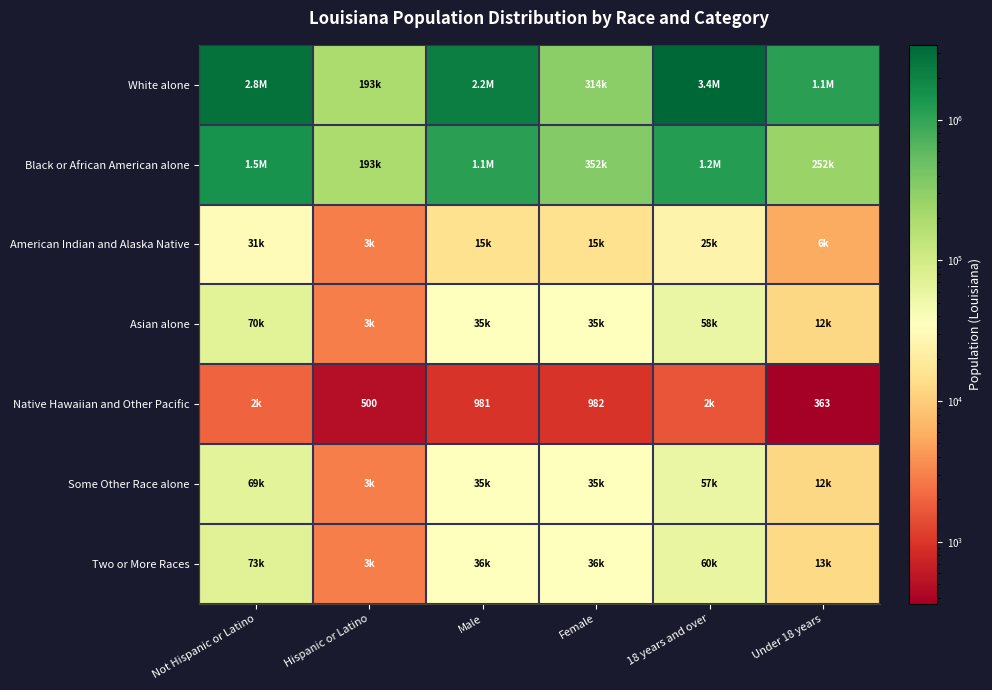

What is the sum of the Native Hawaiian and Other Pacific values at Male and Under 18 years?

1344